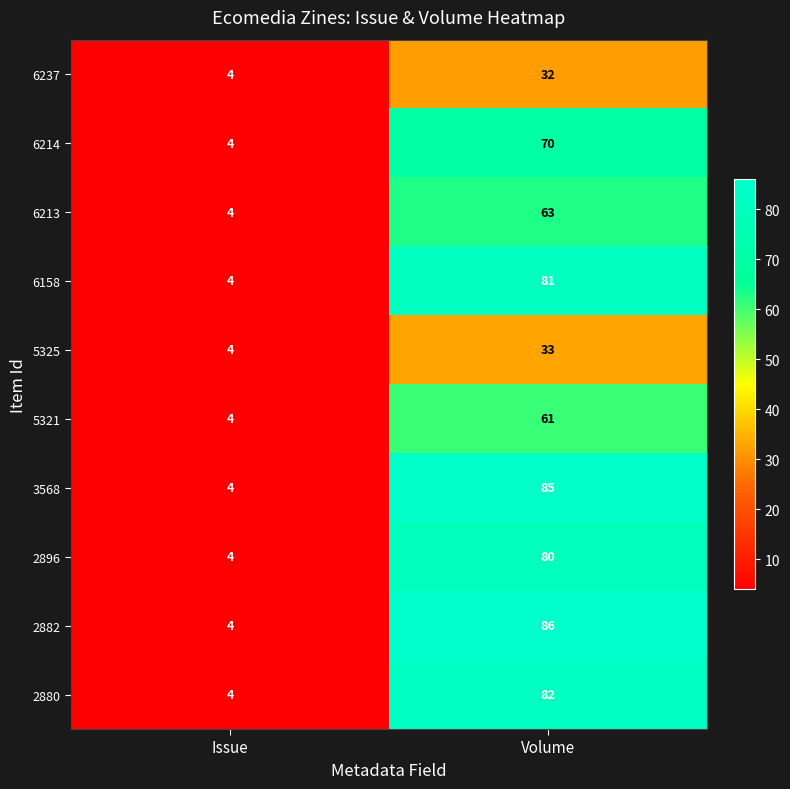

What is the difference between the 2896 values at Volume and Issue?

76